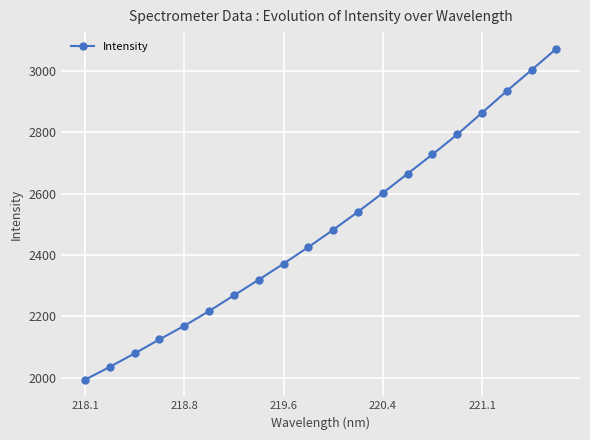

True or false: there are more than 1 points higher than both neighbors.

False